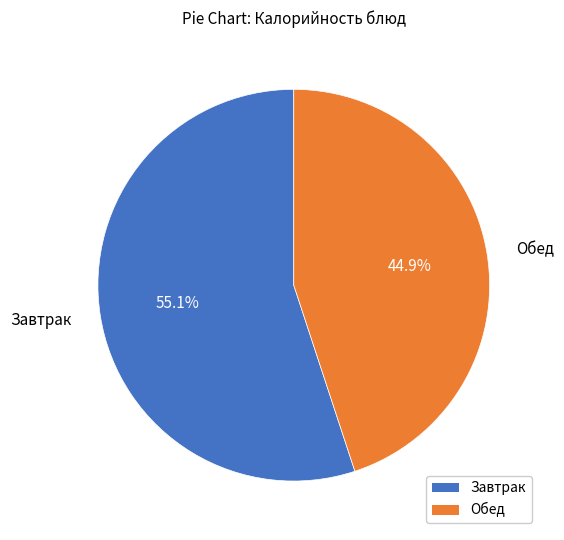

Is there a majority slice in this chart?

Yes